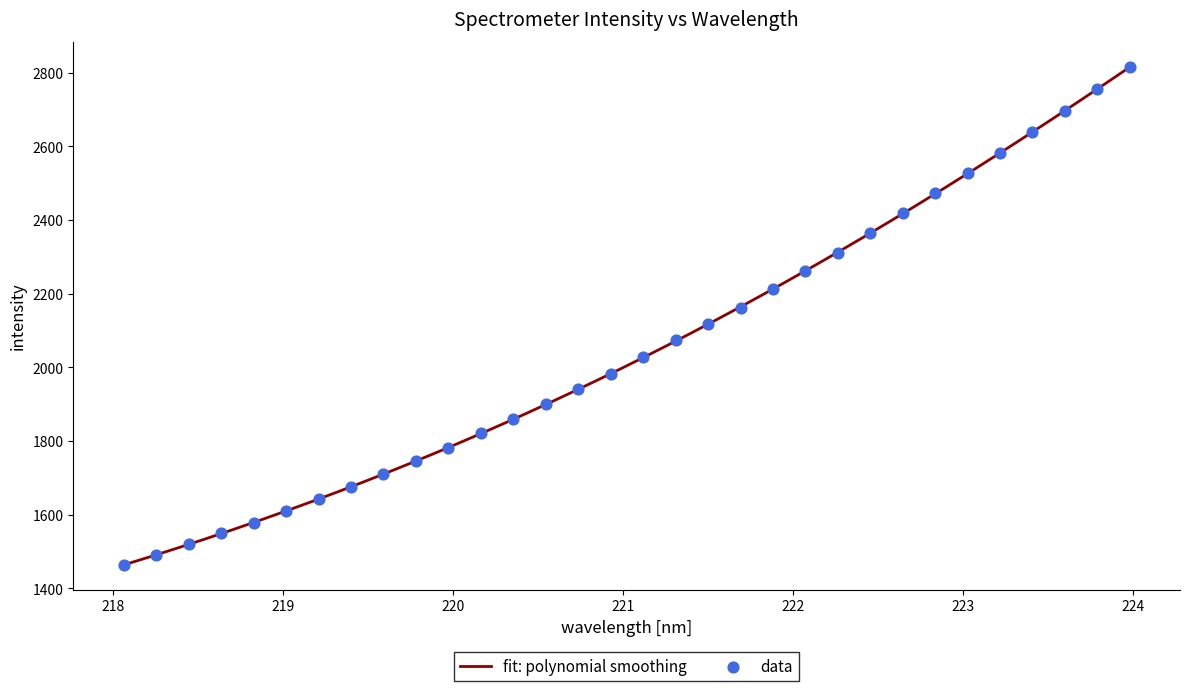

What is the change in value from 218.2508 to 219.7801?

+254.2